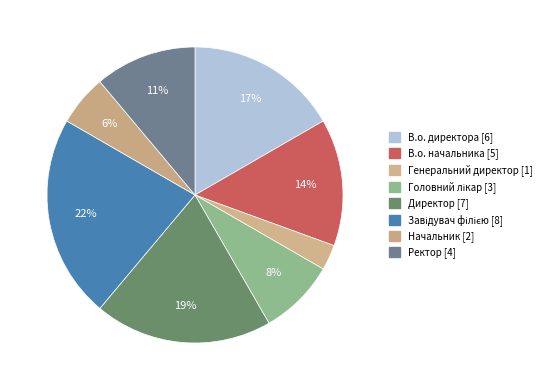

To the nearest percent, what is the difference between the В.о. директора and Ректор slice percentages?

6%